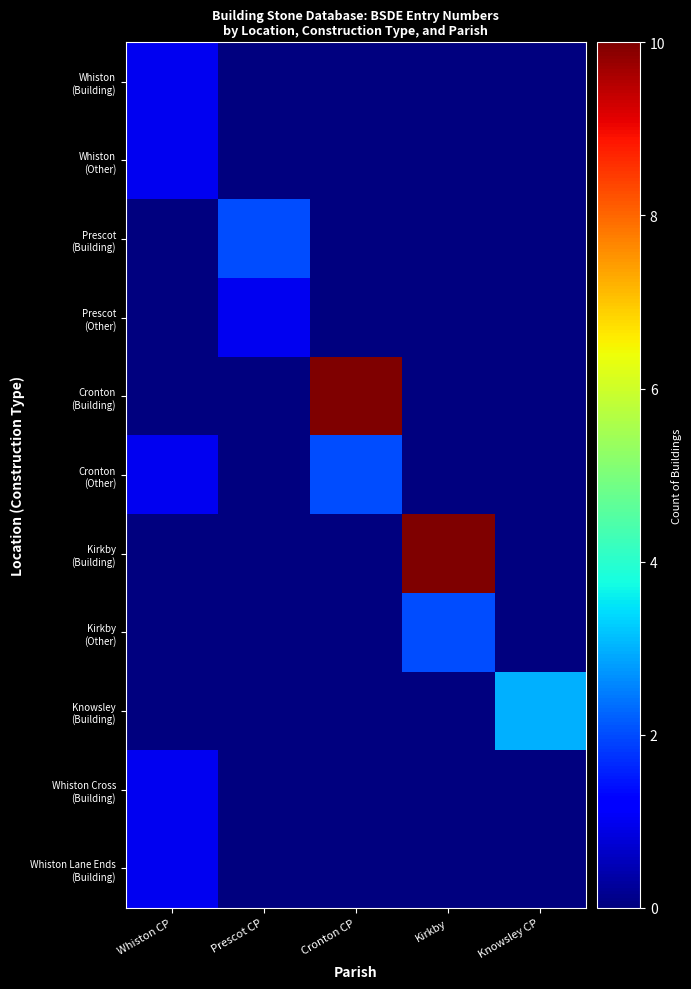

Which series changed the most between Whiston CP and Cronton CP?

row_4